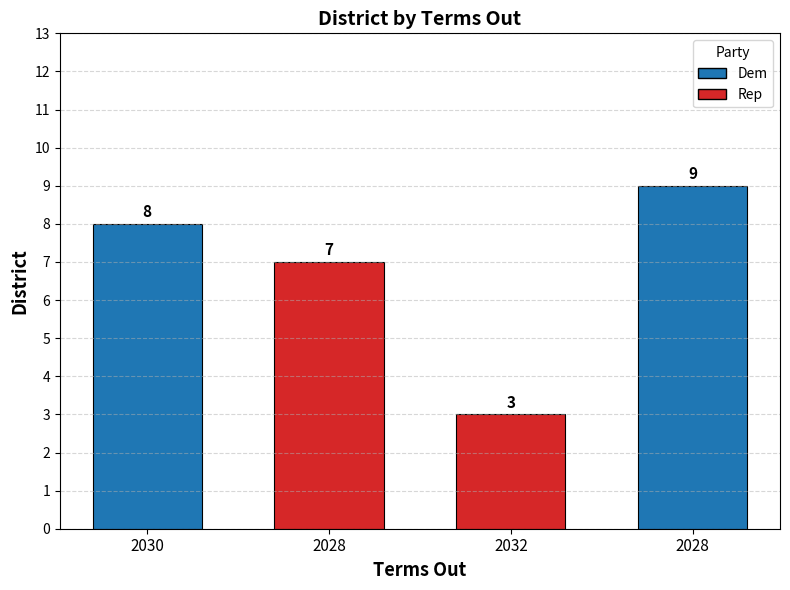

How many distinct data groups are displayed?

1